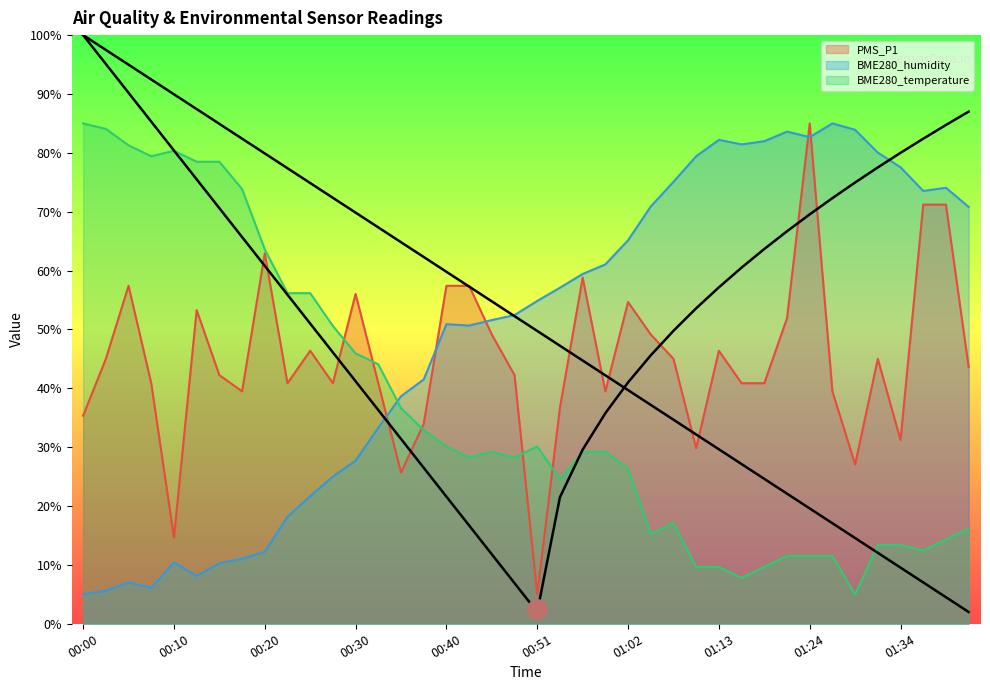

What position from the left is 00:28?

12